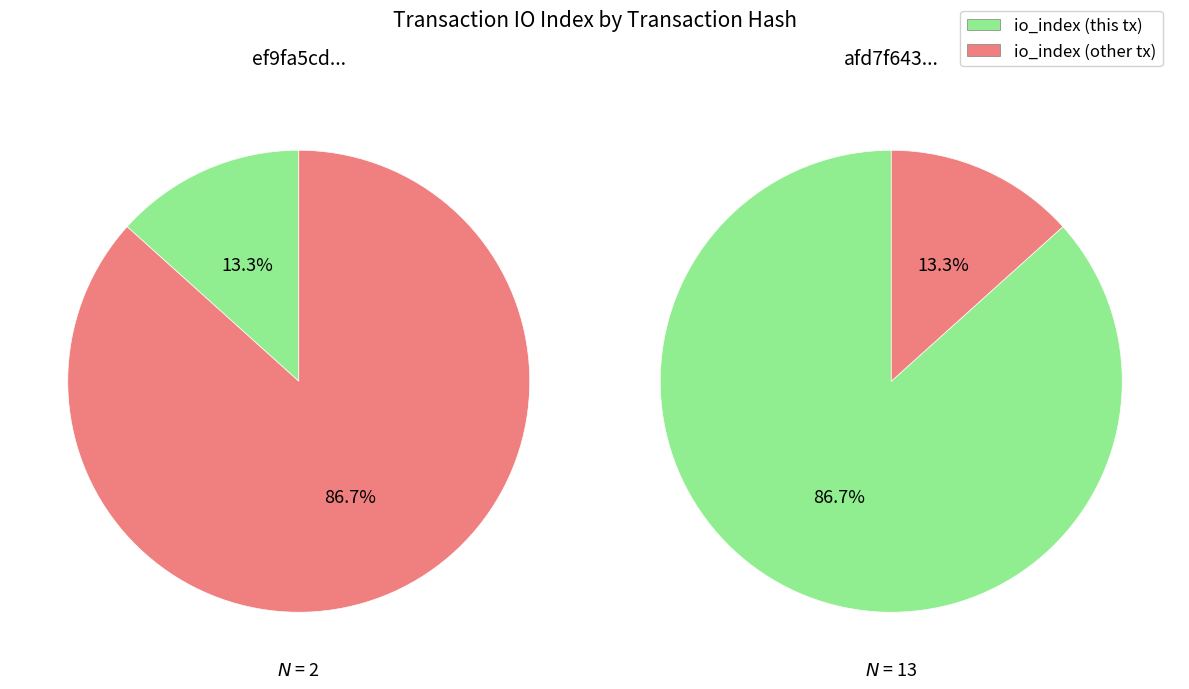

How many segments does this pie chart have?

2